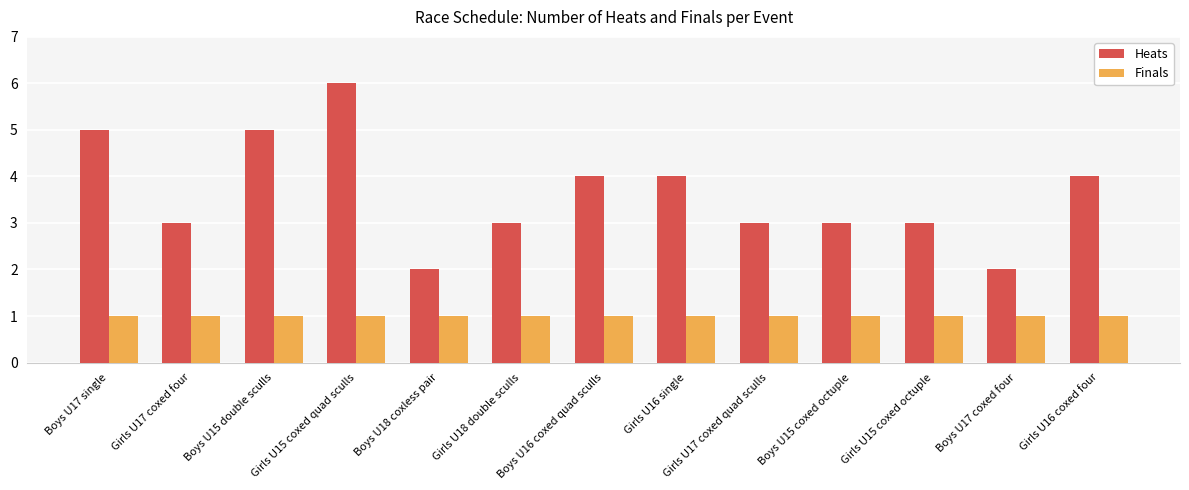

What are all the series names shown in the legend?

Heats, Finals